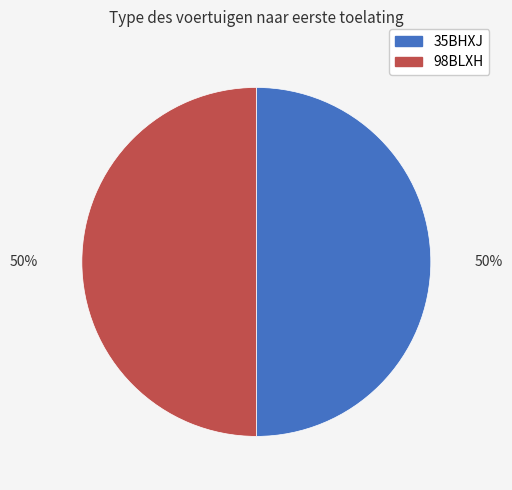

True or false: 98BLXH accounts for 61% of the total.

False